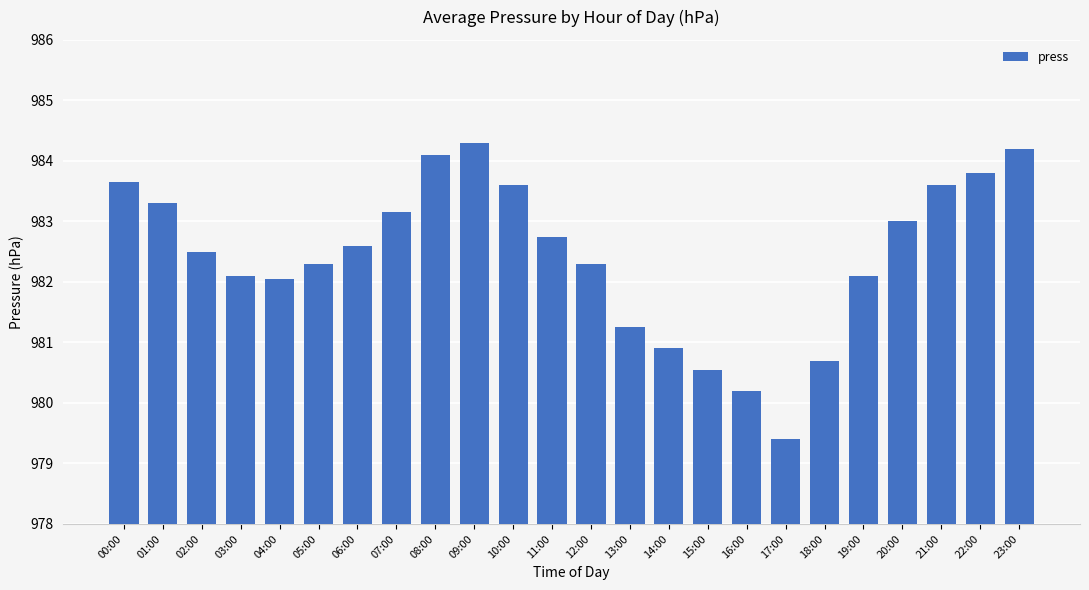

What is the minimum value shown in the chart?

979.4